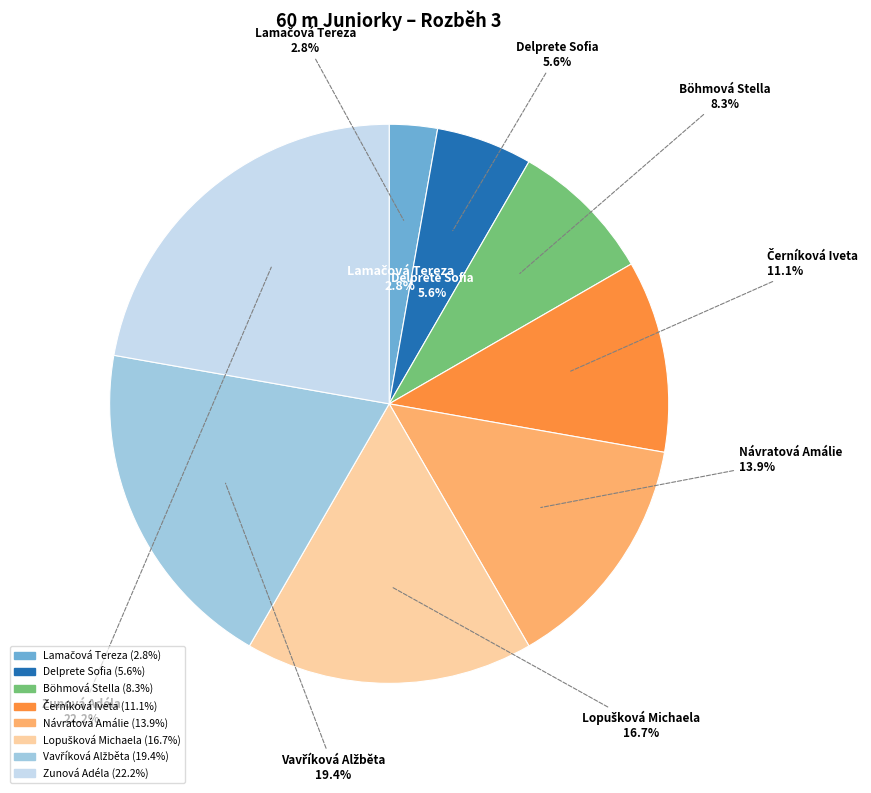

Is the sum of Lamačová Tereza and Lopušková Michaela greater than half?

No